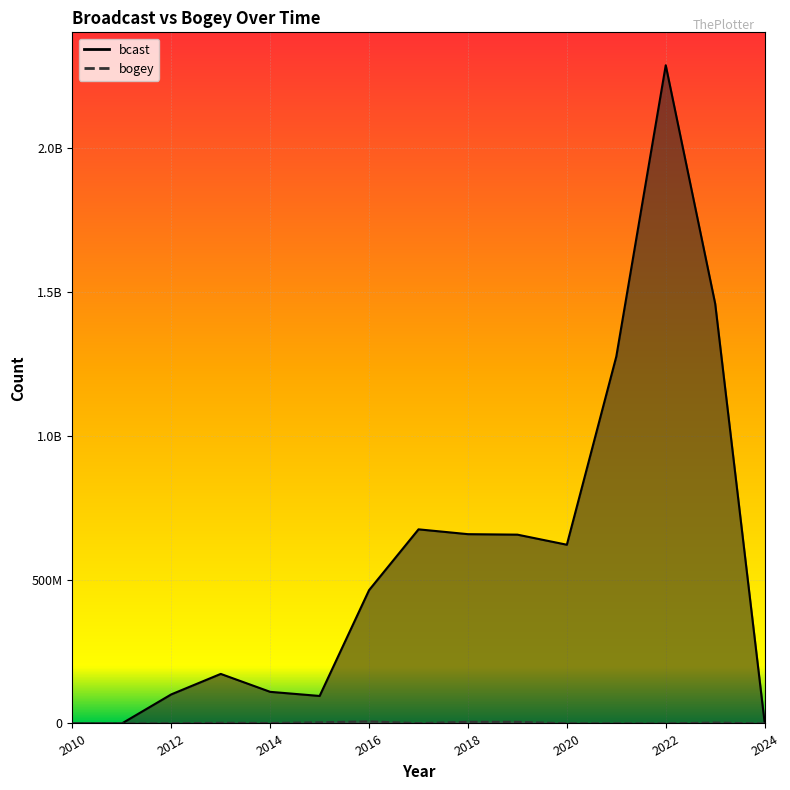

How many intersections are there between bogey and bcast?

1